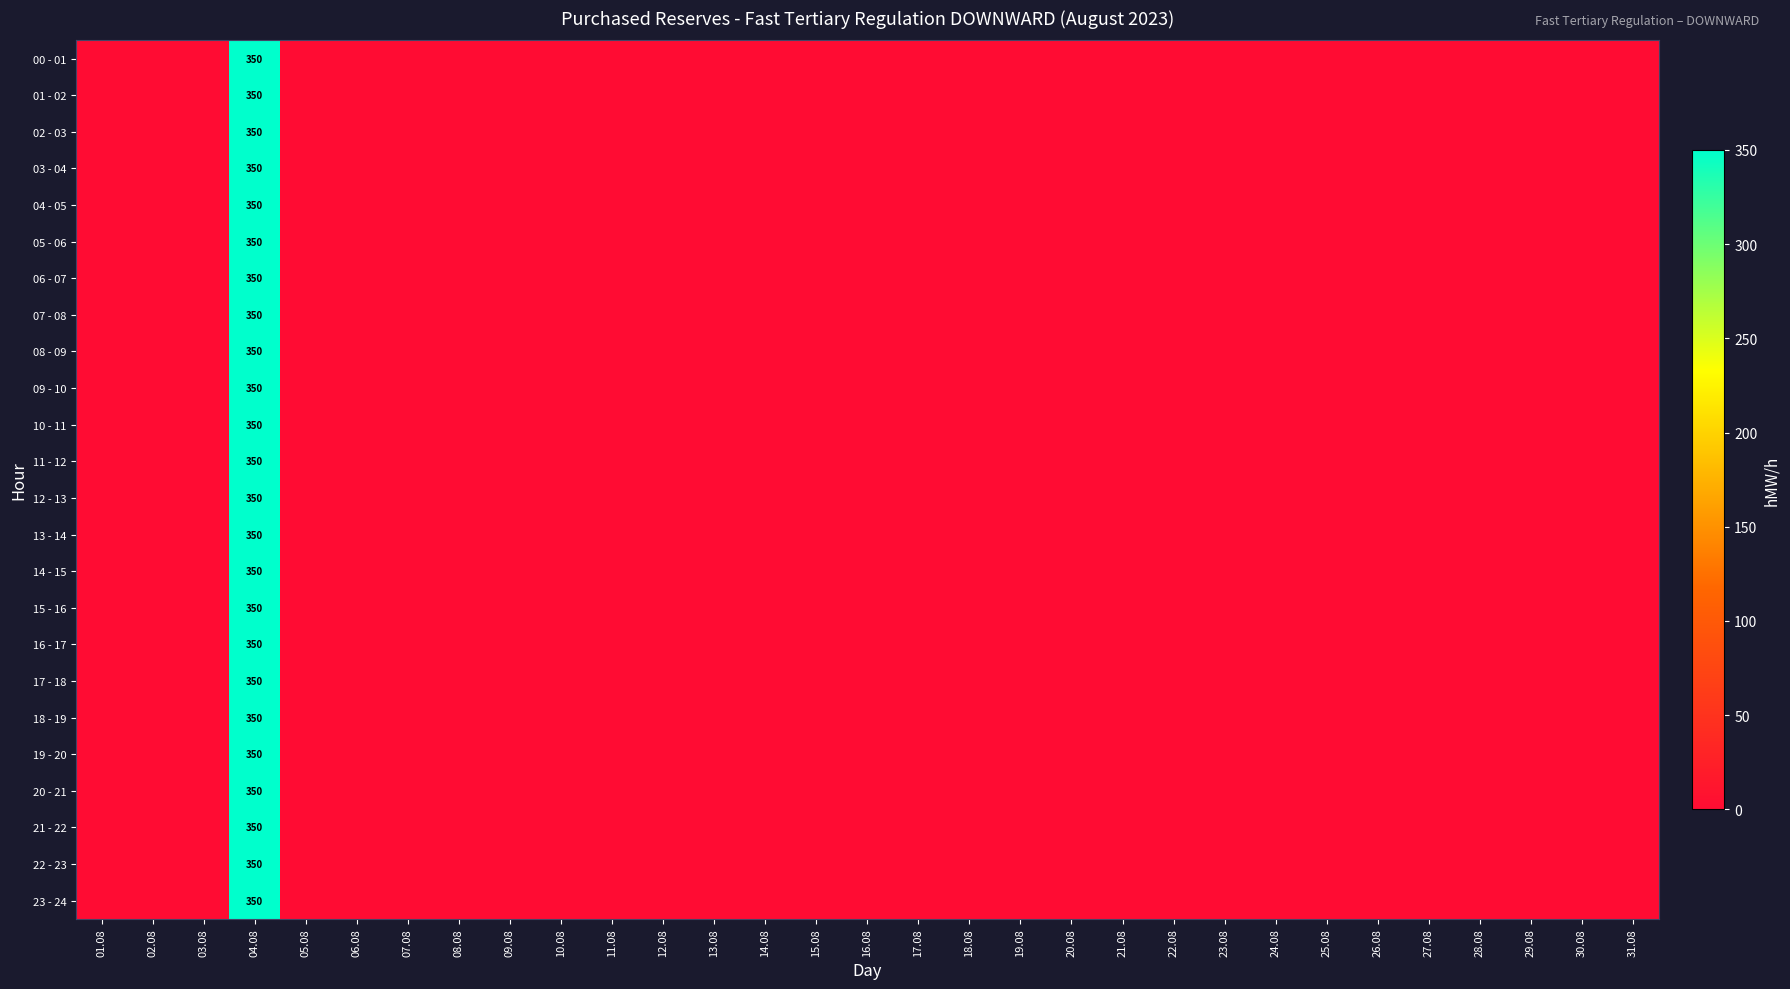

What is the maximum value shown in the chart?

350